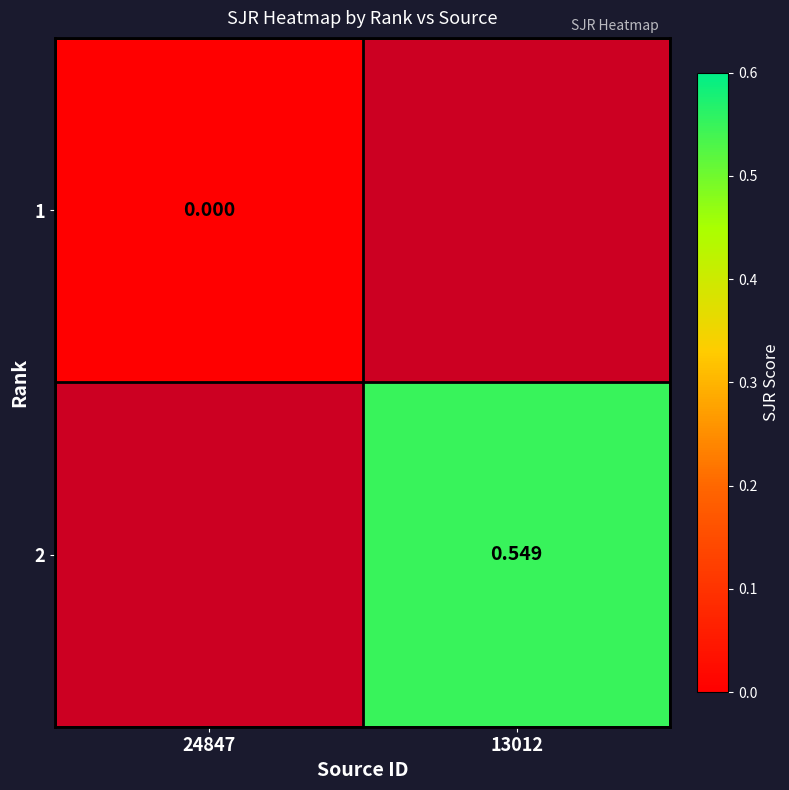

Which label corresponds to the smallest value in the chart?

24847